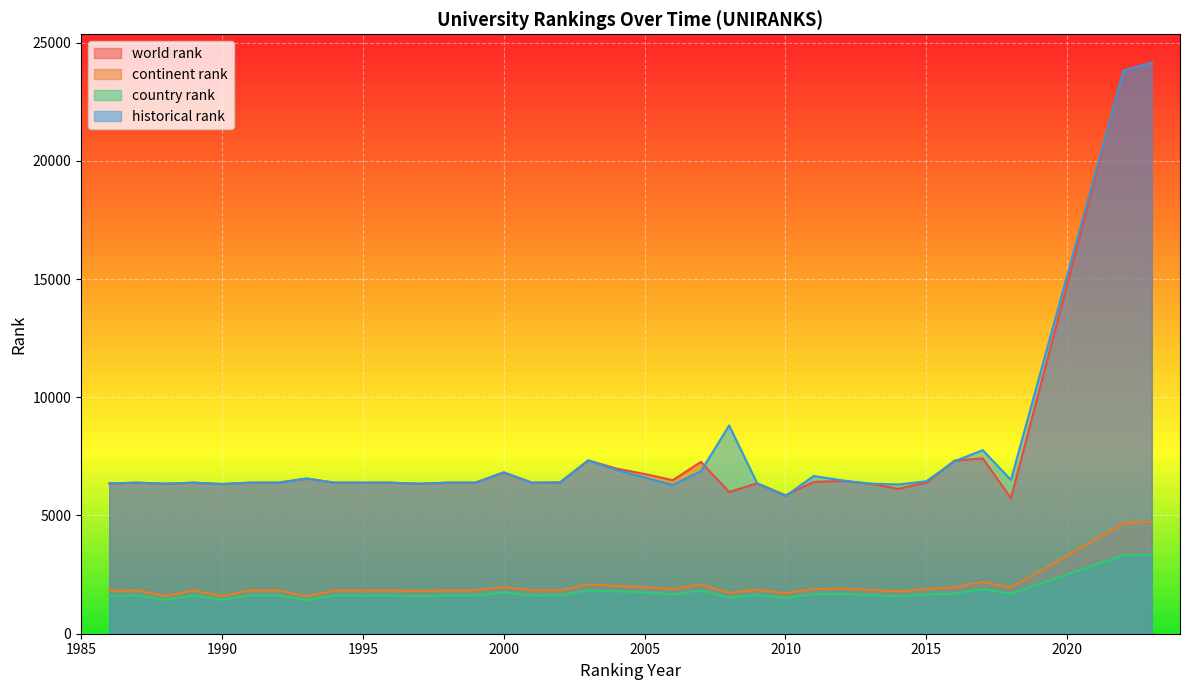

True or false: country rank and world rank cross at least once.

False